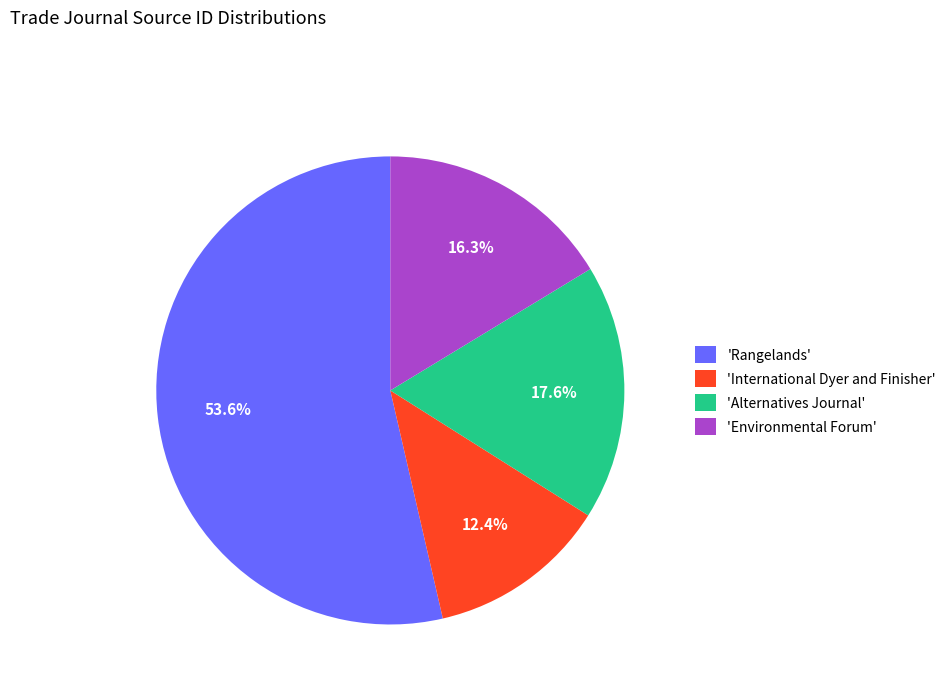

Do 'Rangelands' and 'Environmental Forum' together represent more than half of the pie?

Yes